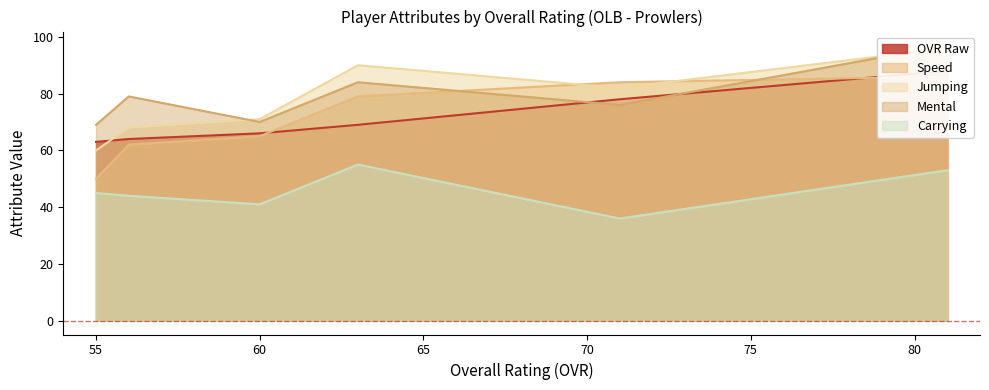

What is the lowest value of the Carrying series?

36